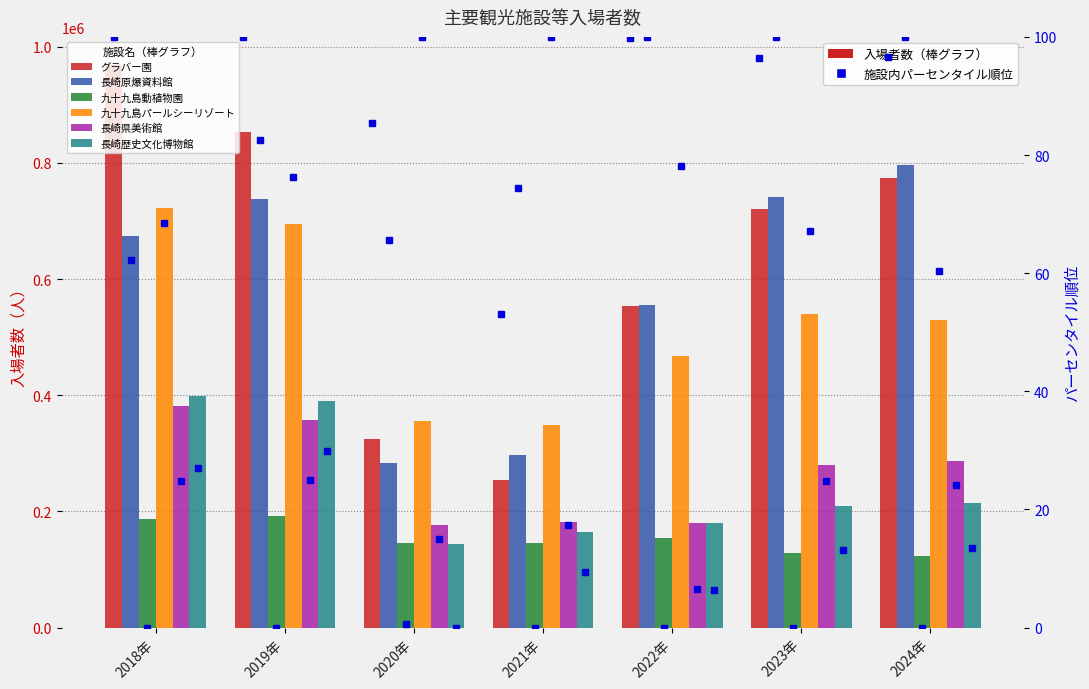

Is the value of 九十九島動植物園 at 2022年 greater than the value of 長崎原爆資料館 at 2024年?

No